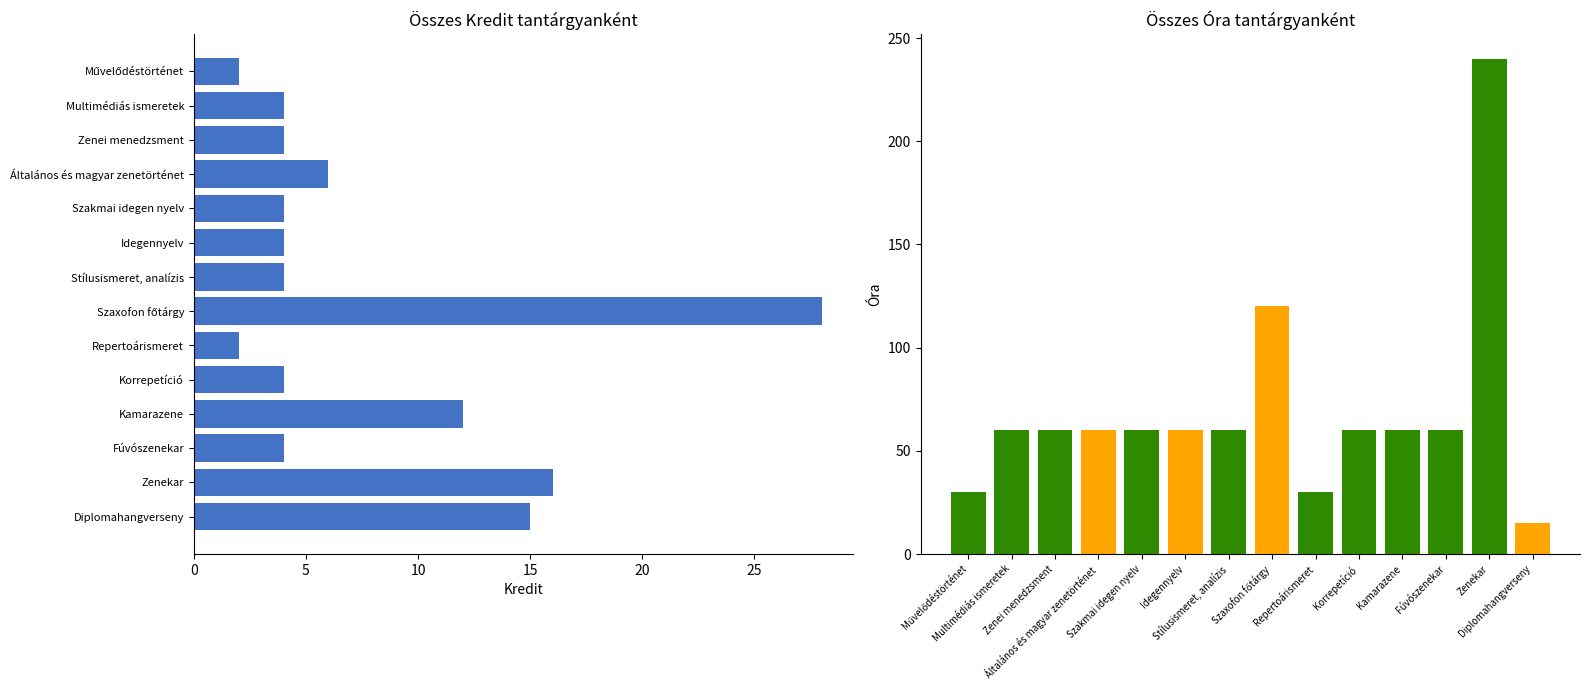

What is the difference between the second highest and second lowest values in the össz.ó. series?

90